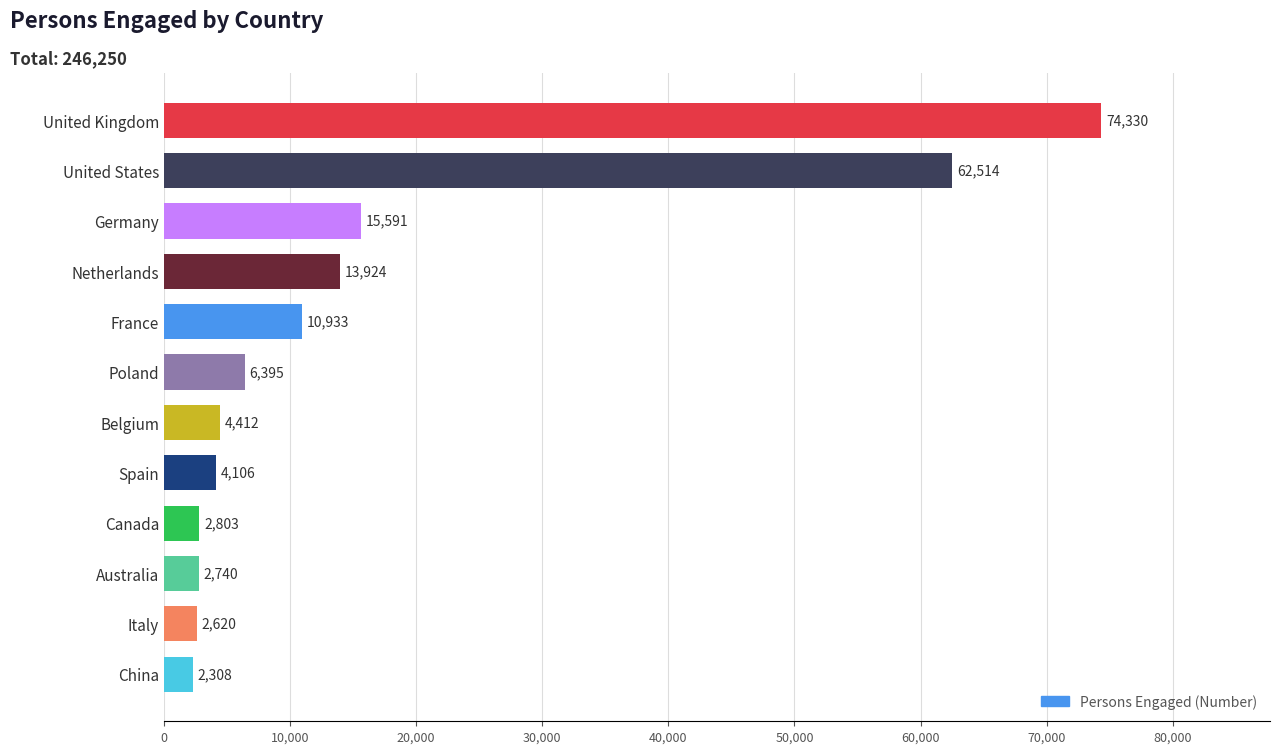

What is the change in value from Canada to Belgium?

+1609